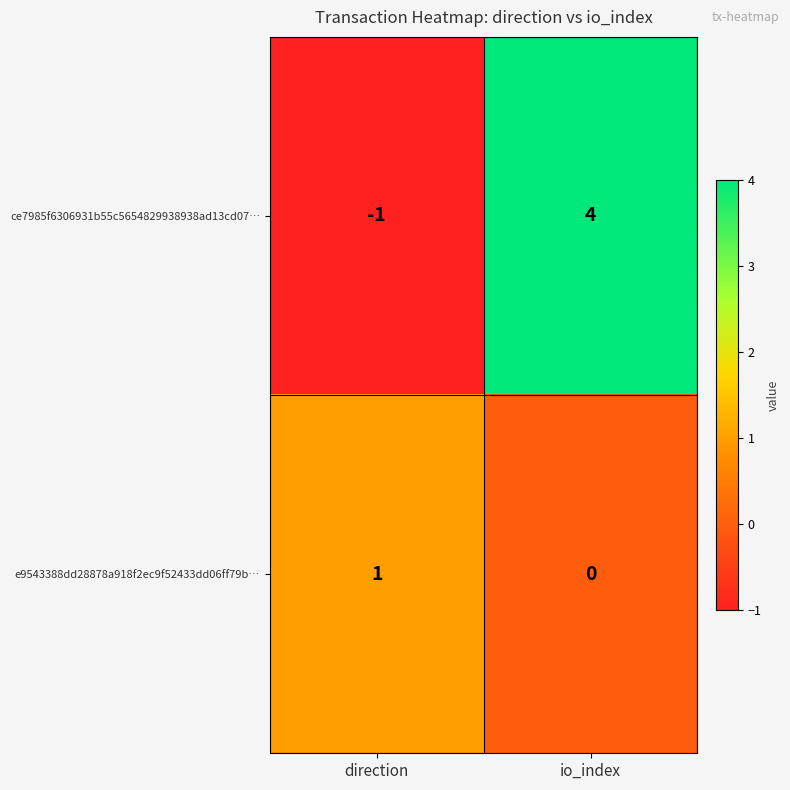

List the series in order of their peak value, highest first.

ce7985f6306931b55c5654829938938ad13cd07…, e9543388dd28878a918f2ec9f52433dd06ff79b…